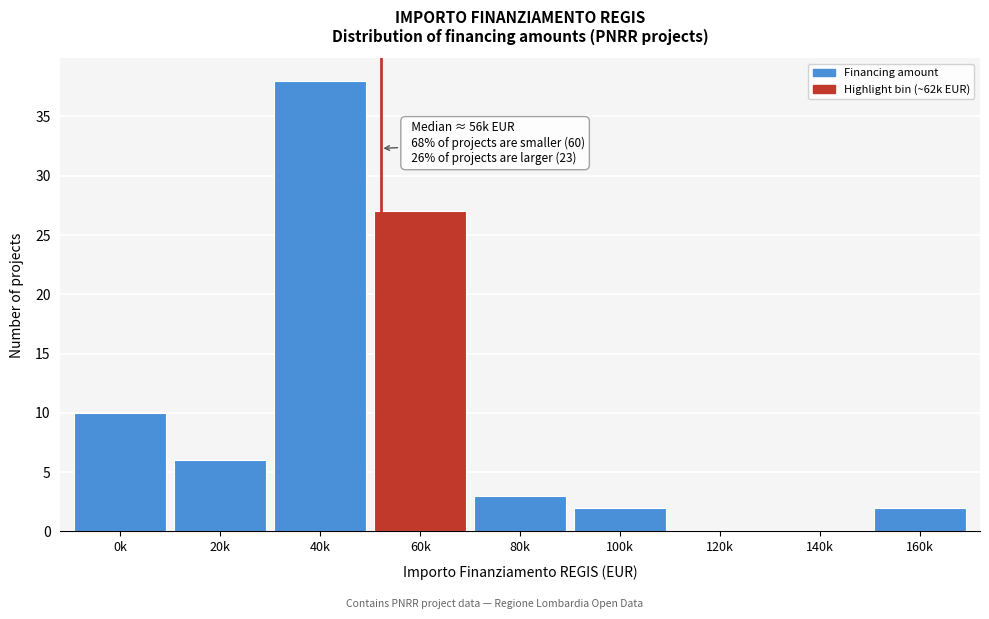

Reading left to right, transcribe all the data shown in this chart.

0k=10	20k=6	40k=38	60k=27	80k=3	100k=2	120k=0	140k=0	160k=2